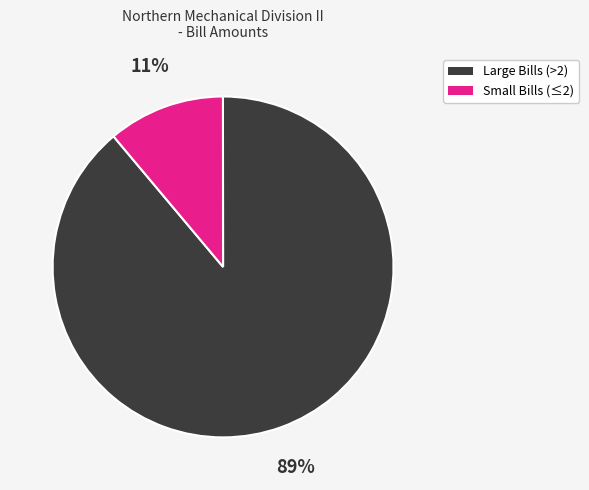

Does any single category account for the majority?

Yes